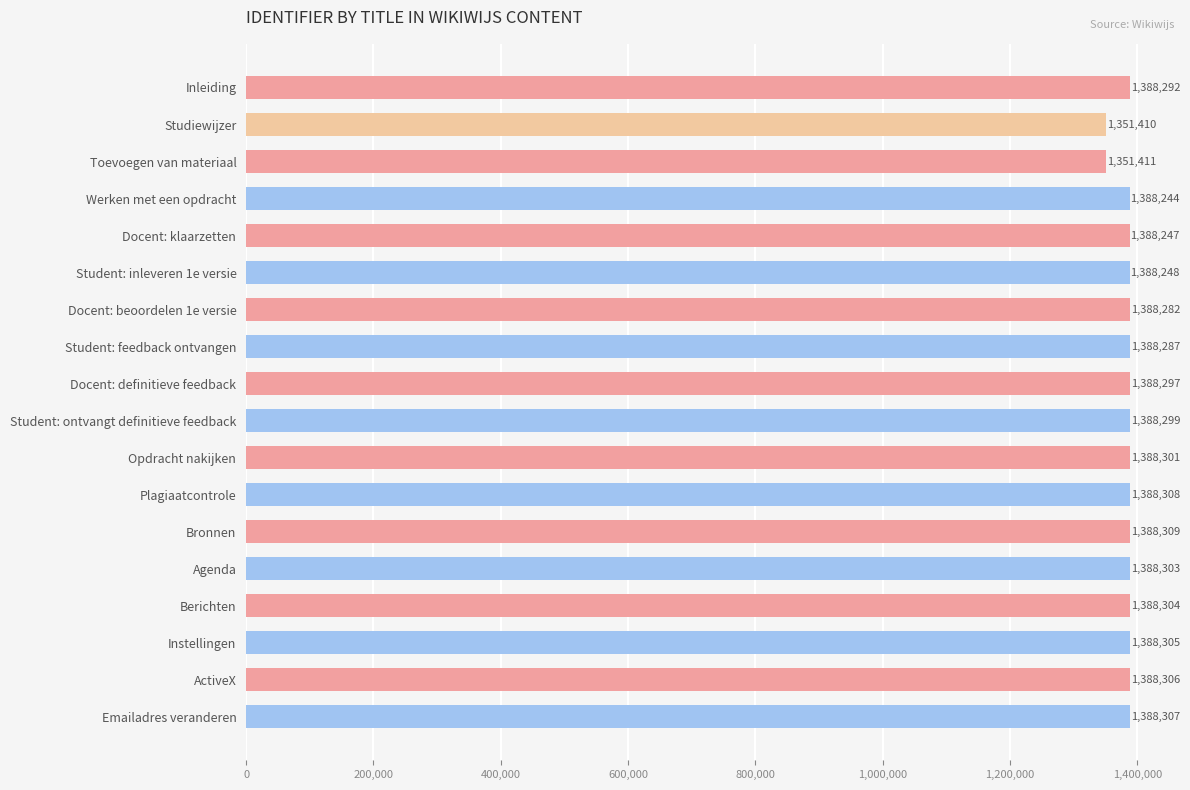

Which label corresponds to the largest value in the chart?

Bronnen